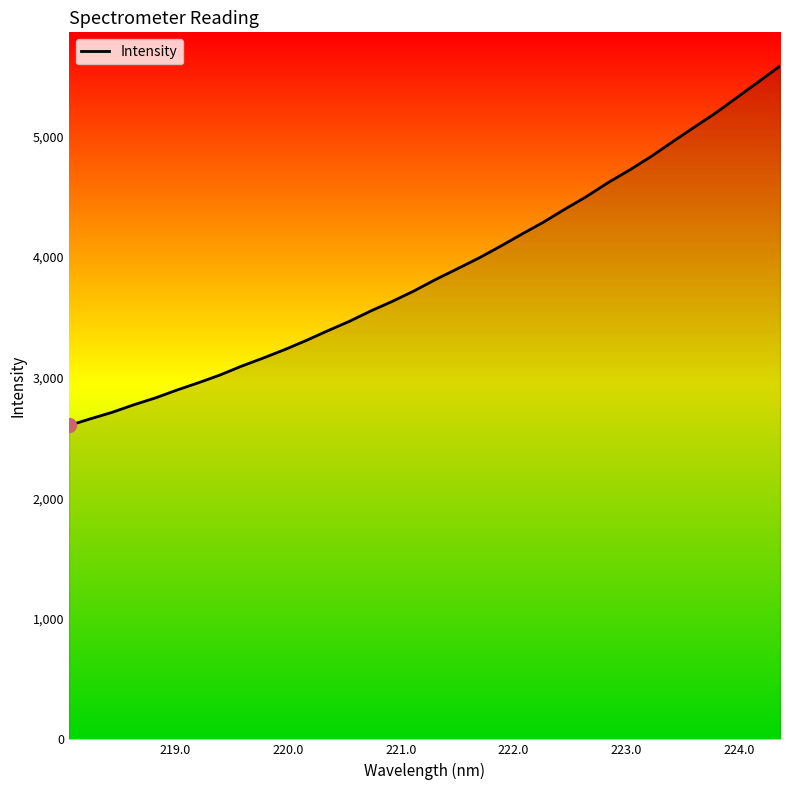

What is the greatest value displayed?

5585.2